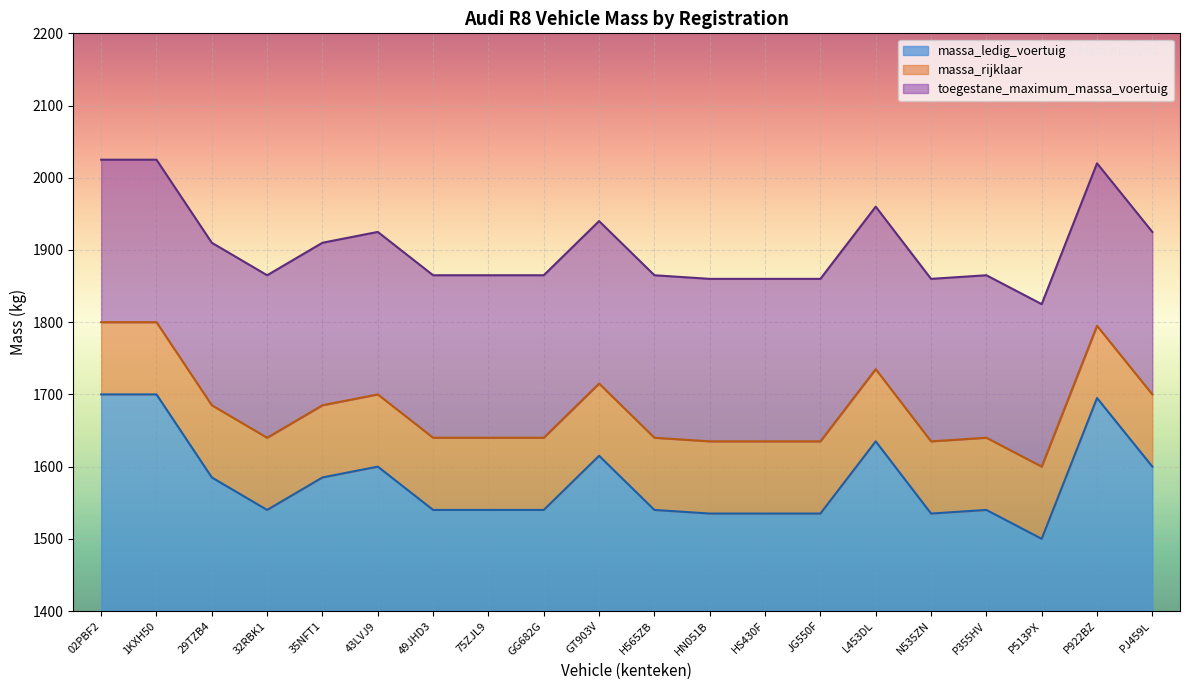

Is it true that massa_rijklaar equals 1640 at 49JHD3?

True